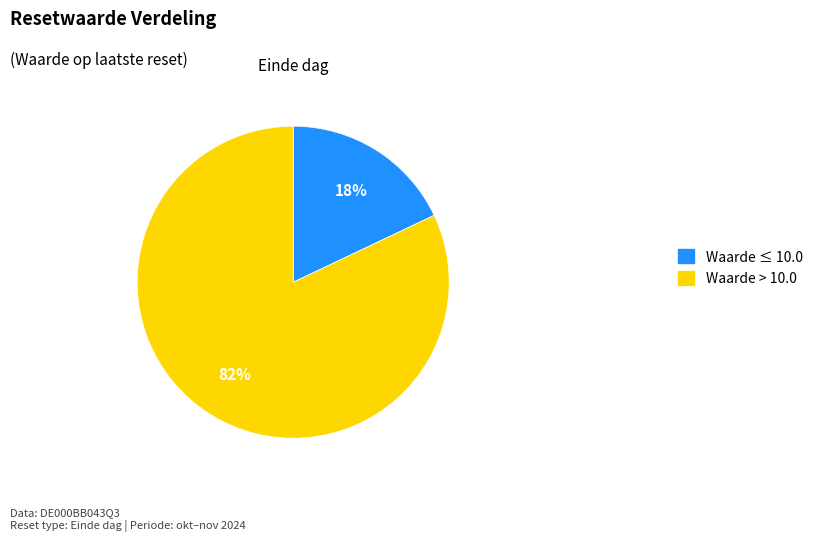

To the nearest percent, what portion does Waarde > 10.0 represent?

82%